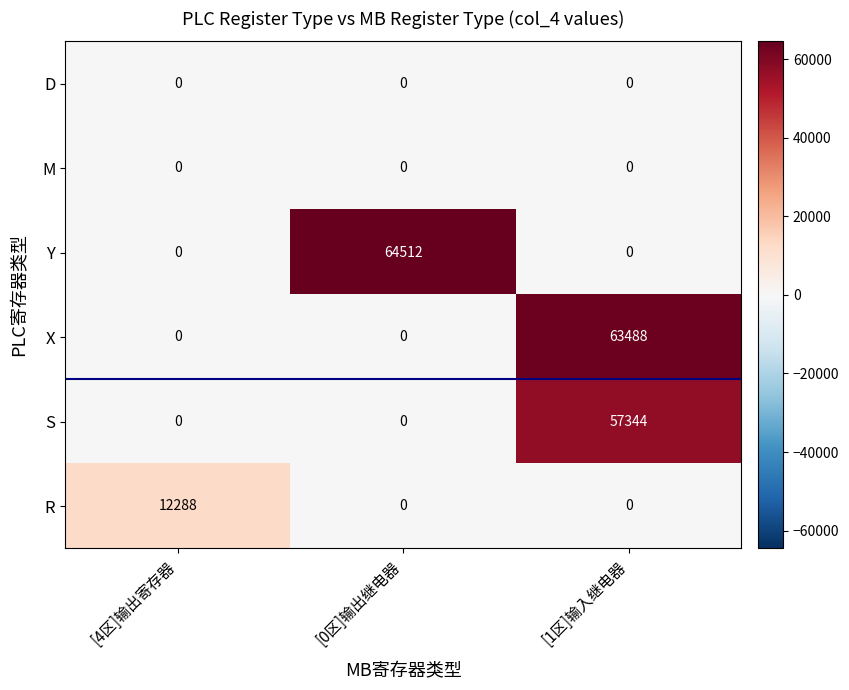

What is the sum of all Y values?

64512